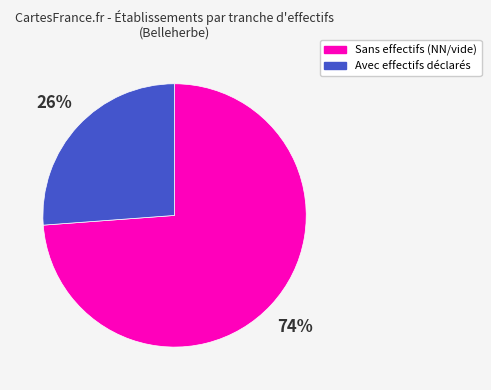

The Sans effectifs (NN/vide) slice represents 87% of the pie. True or false?

False